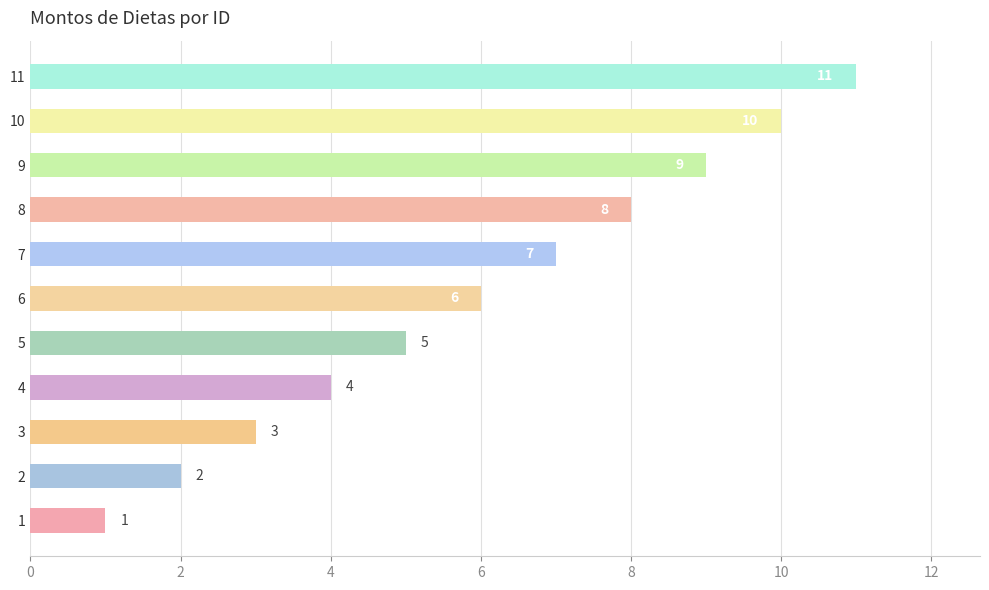

What is the change in value from 1 to 5?

+4